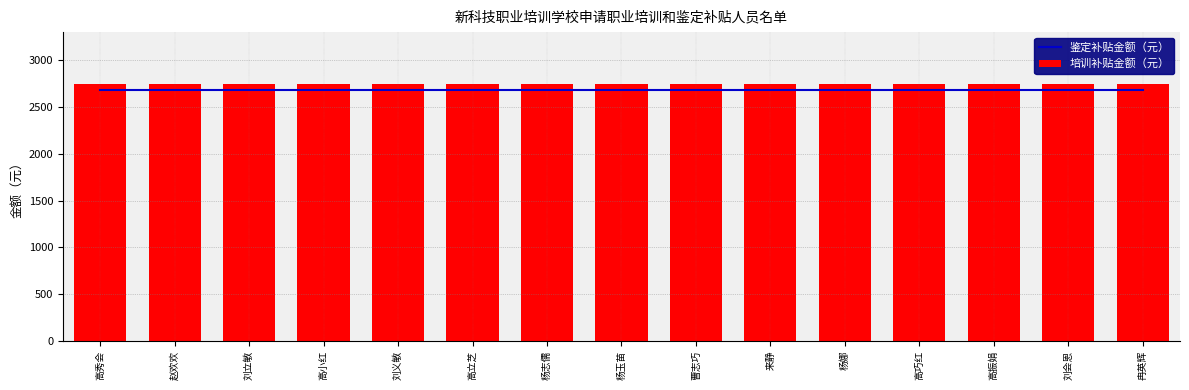

Which label corresponds to the largest value in the chart?

高秀会